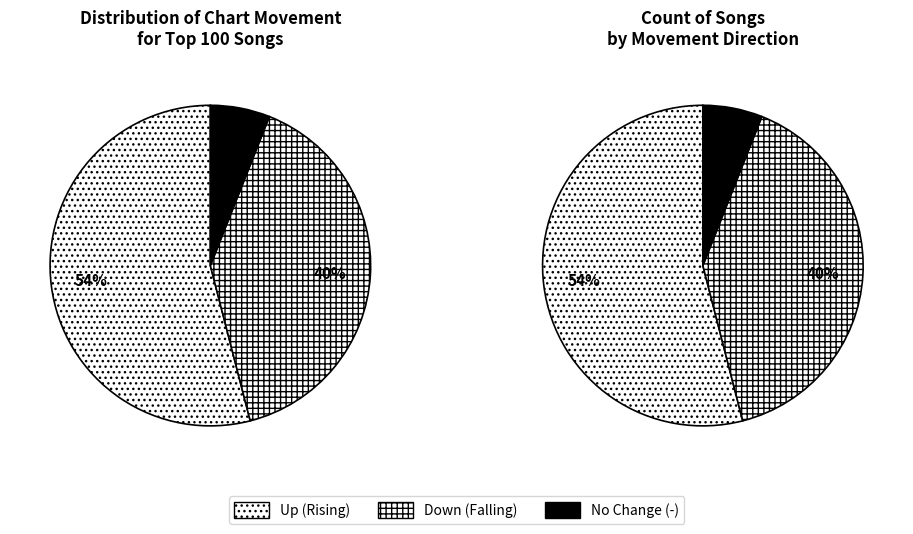

Approximately how many times larger is the value at up compared to down?

1.4